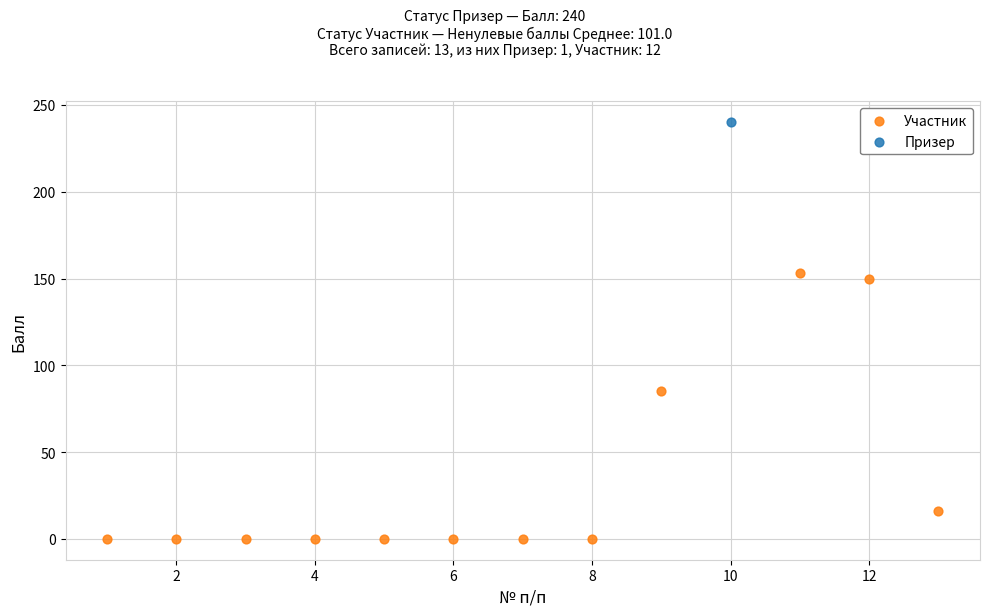

What are all the series names shown in the legend?

Участник, Призер